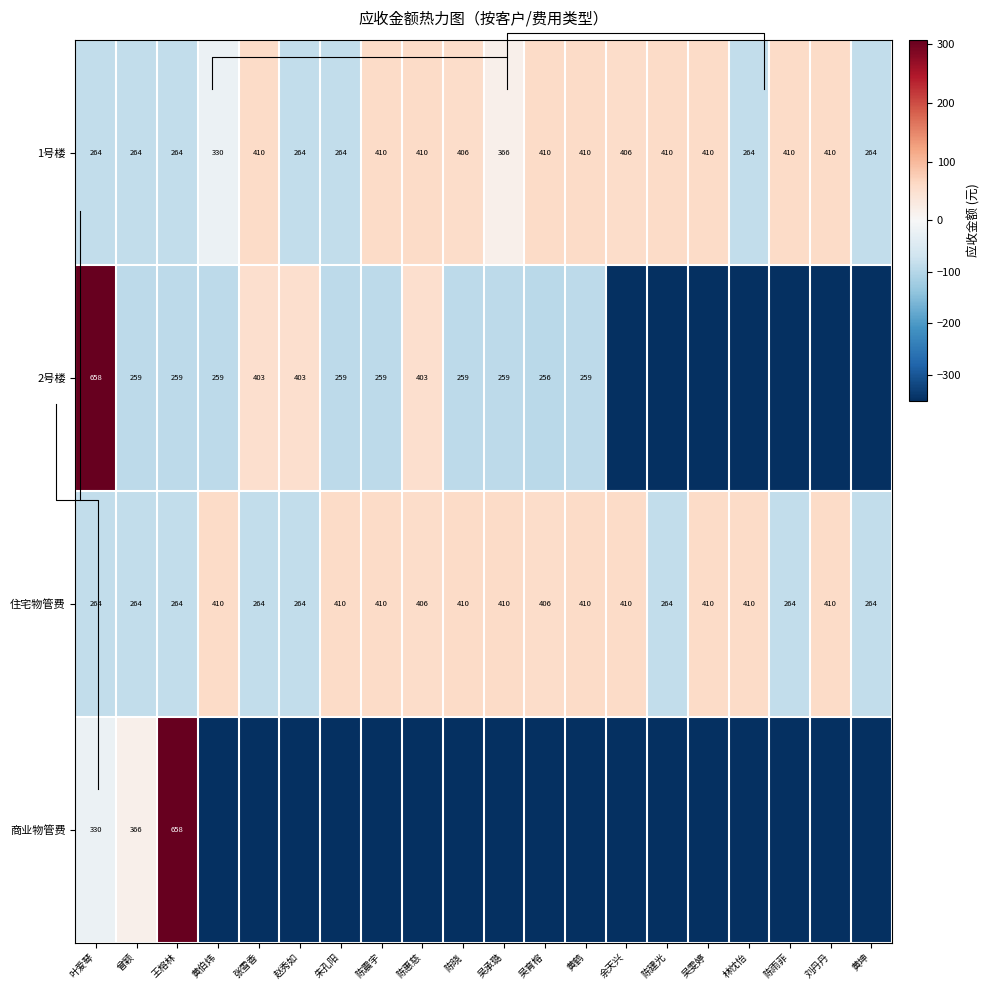

List the labels in order of 住宅物管费 value, largest first.

黄伯炜, 朱孔阳, 陈震宇, 陈晓, 吴承璐, 黄鹤, 余天兴, 吴雯婷, 林忱怡, 刘丹丹, 陈惠慈, 吴育榕, 叶爱琴, 曾颖, 王榕林, 张雪香, 赵秀如, 陈建光, 陈雨菲, 黄坤